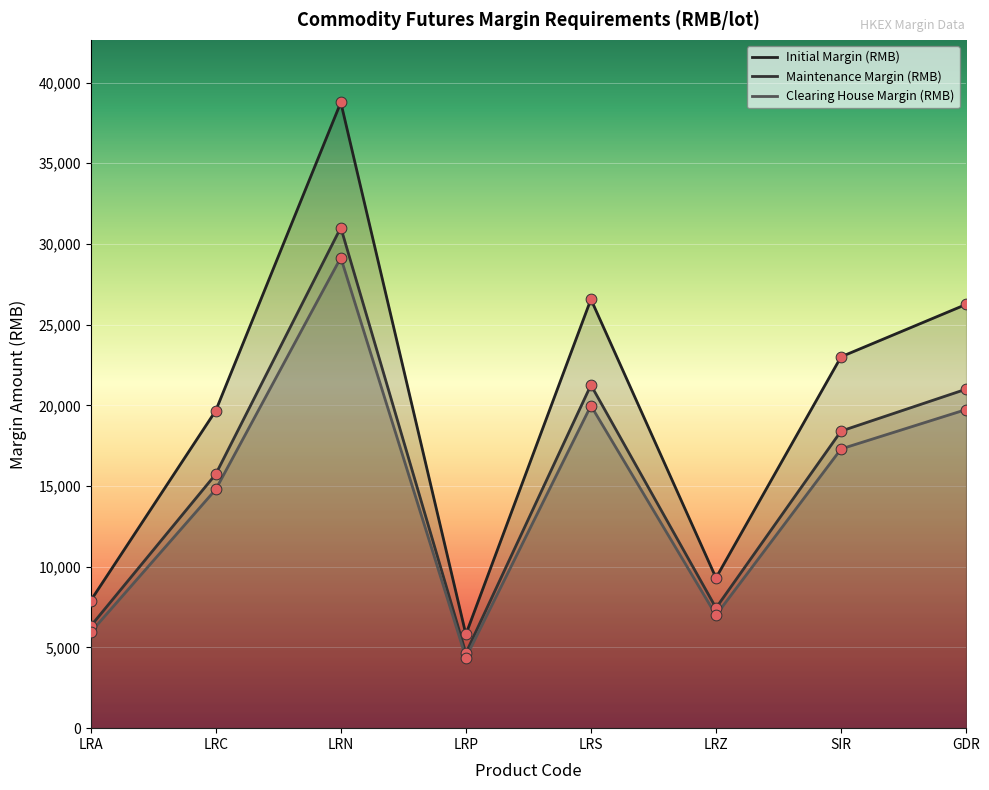

What is the total value across all series at LRP?

14831